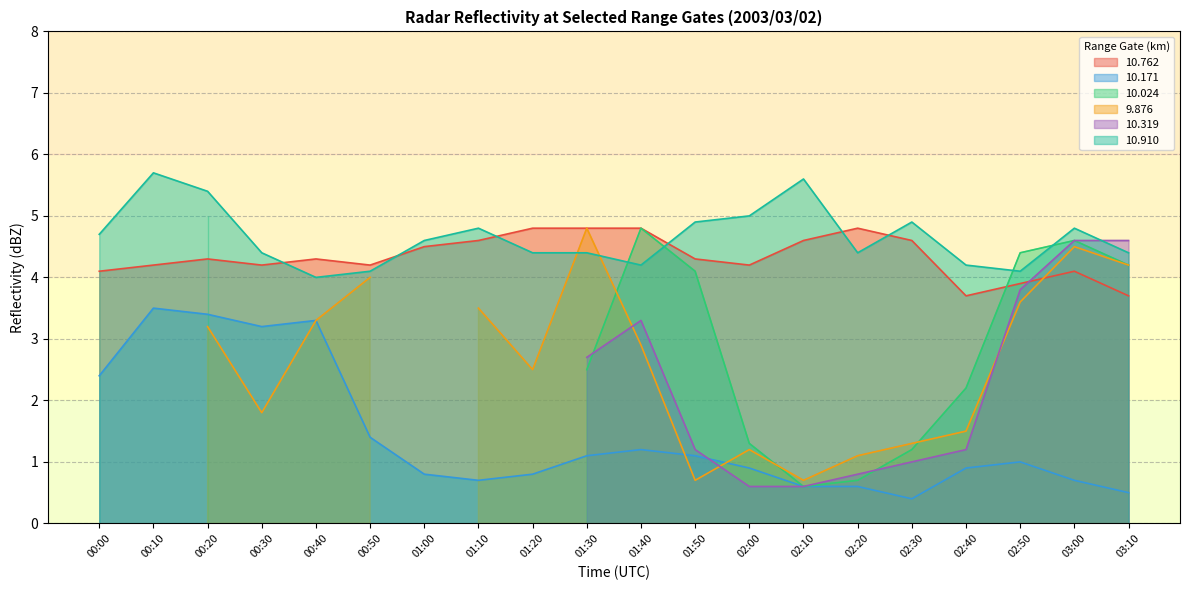

What is the value of the  10.910 point at the 8th from the left?

4.8